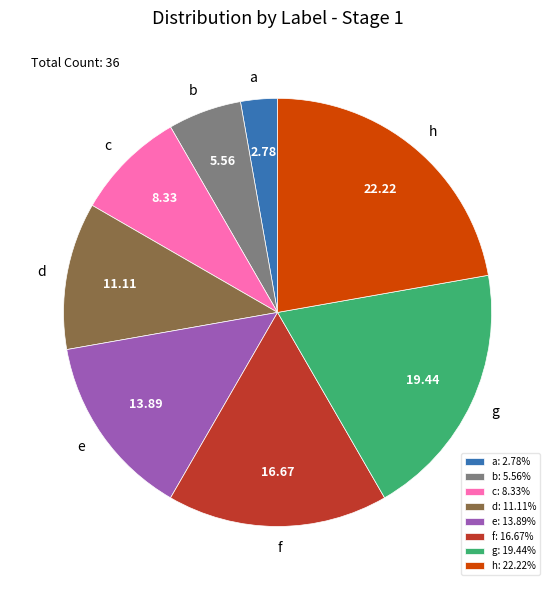

Is b the majority of the pie?

No